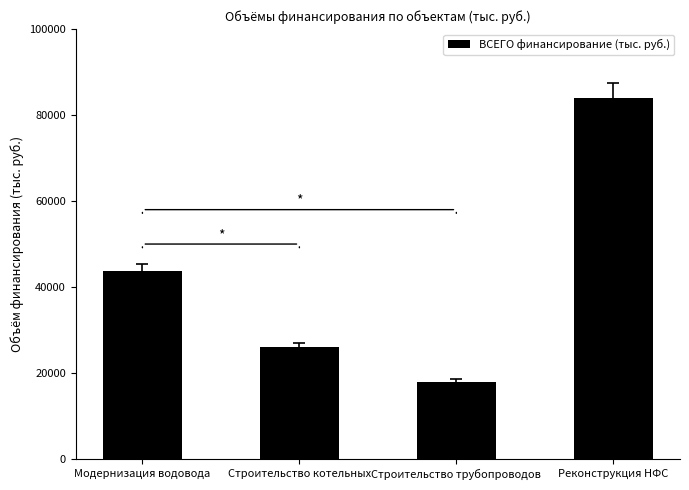

The value at Строительство трубопроводов is 9772.0. True or false?

False